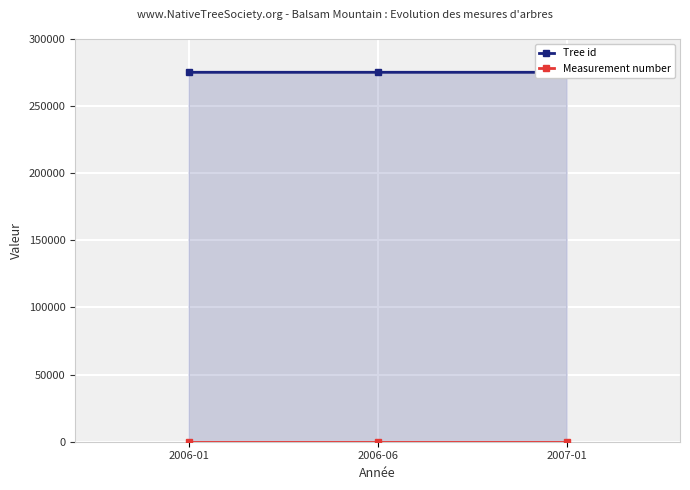

Reading left to right, transcribe all the data shown in this chart.

Tree id: 2006-01=275204	2006-06=275205	2007-01=275206
Measurement number: 2006-01=1	2006-06=1	2007-01=1